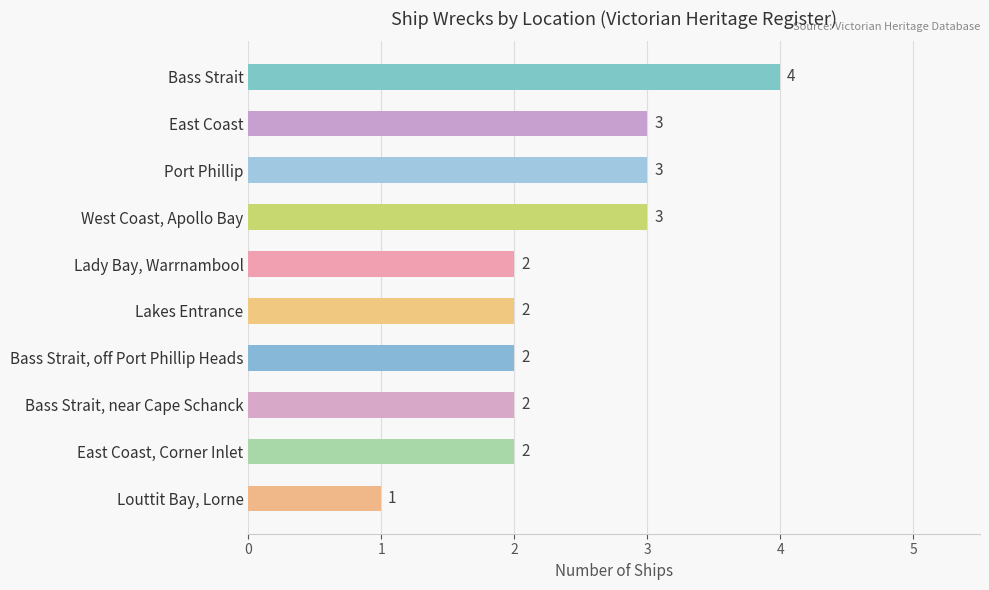

How many distinct data groups are displayed?

1